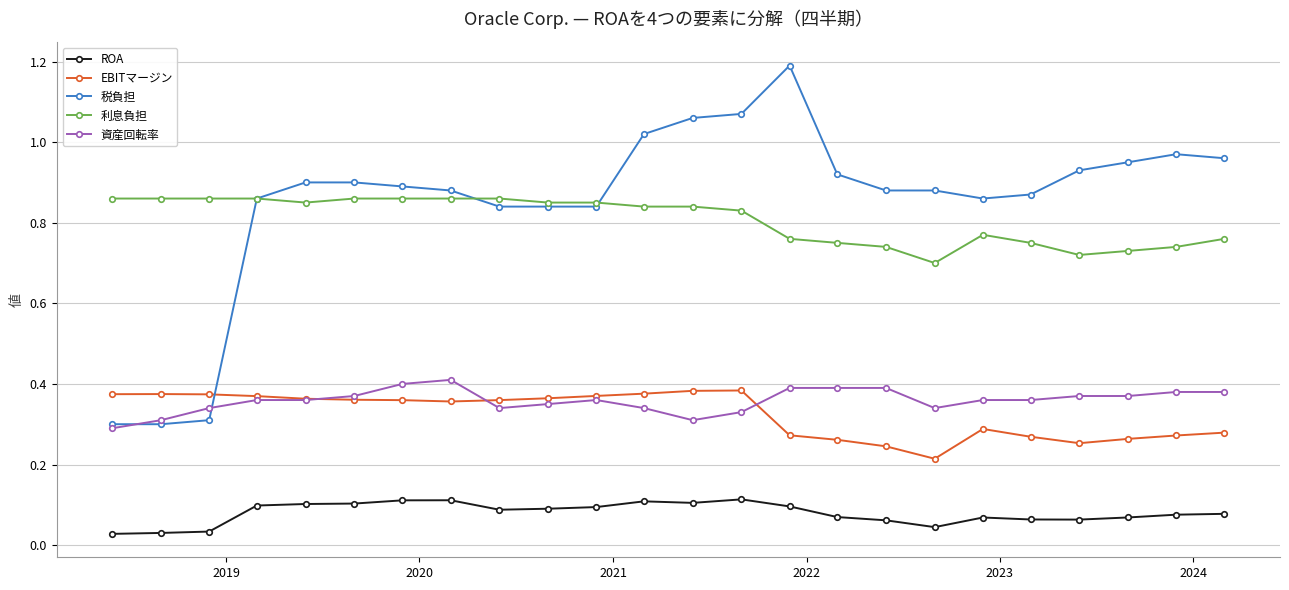

At how many categories does at least one series exceed 0?

24